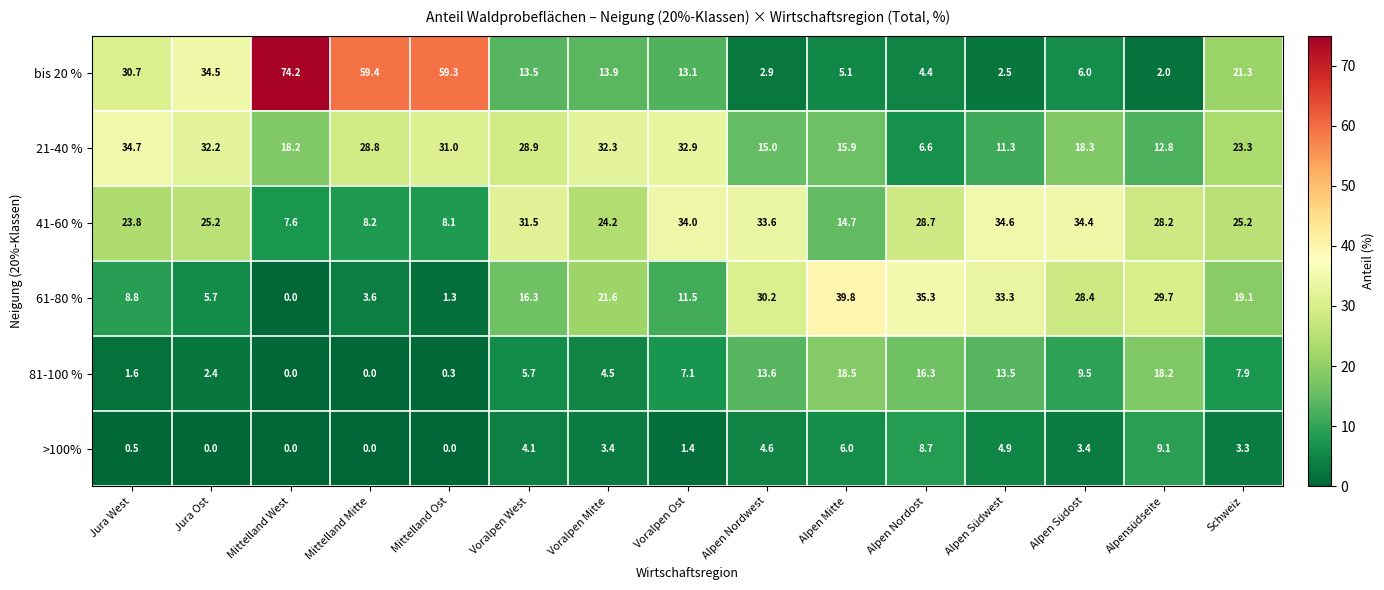

How many distinct data groups are displayed?

6